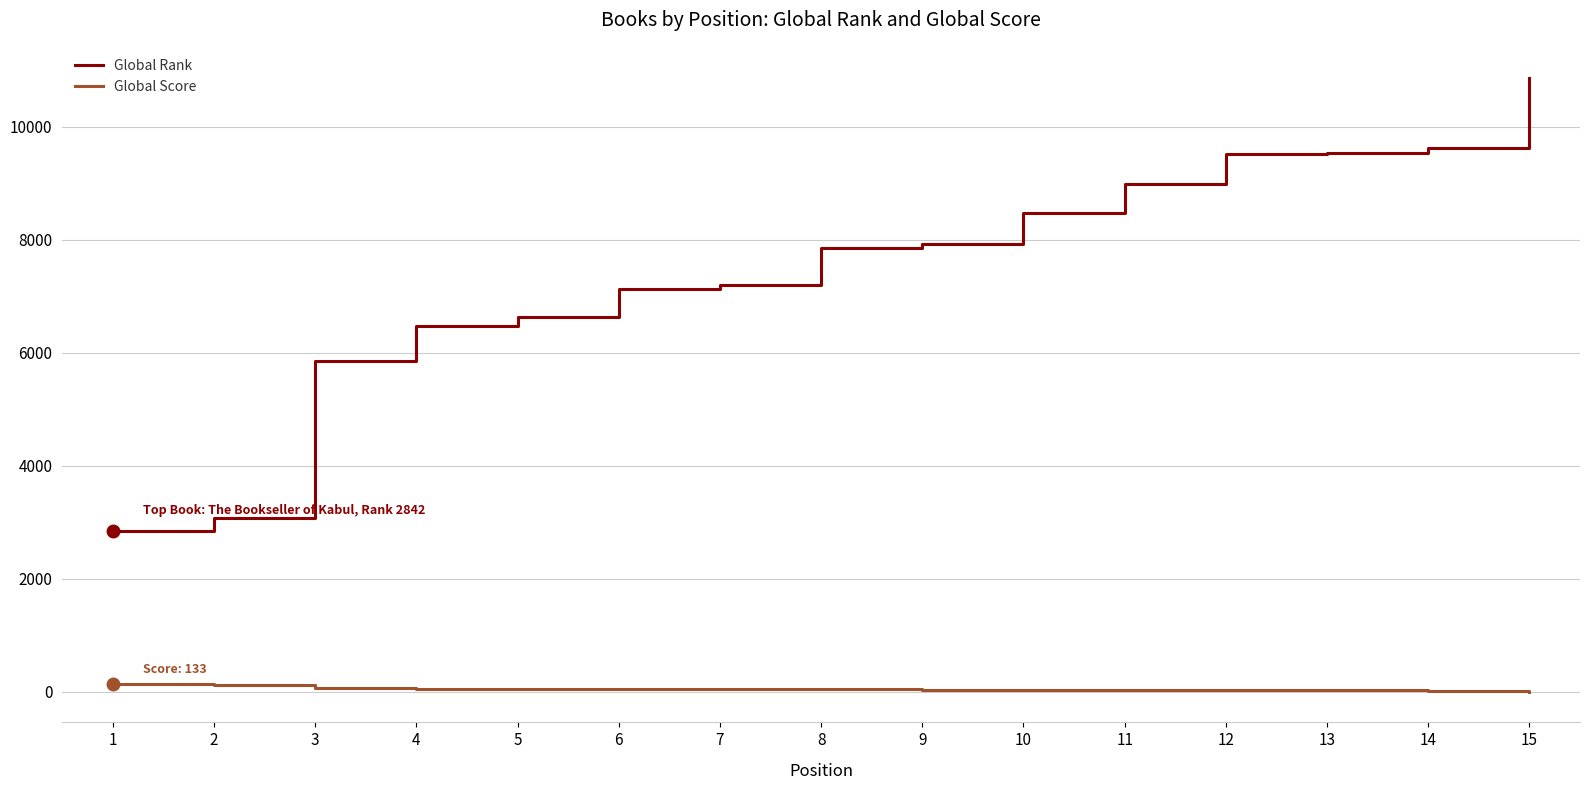

Is the value of Global Rank at 10 greater than the value of Global Score at 7?

Yes